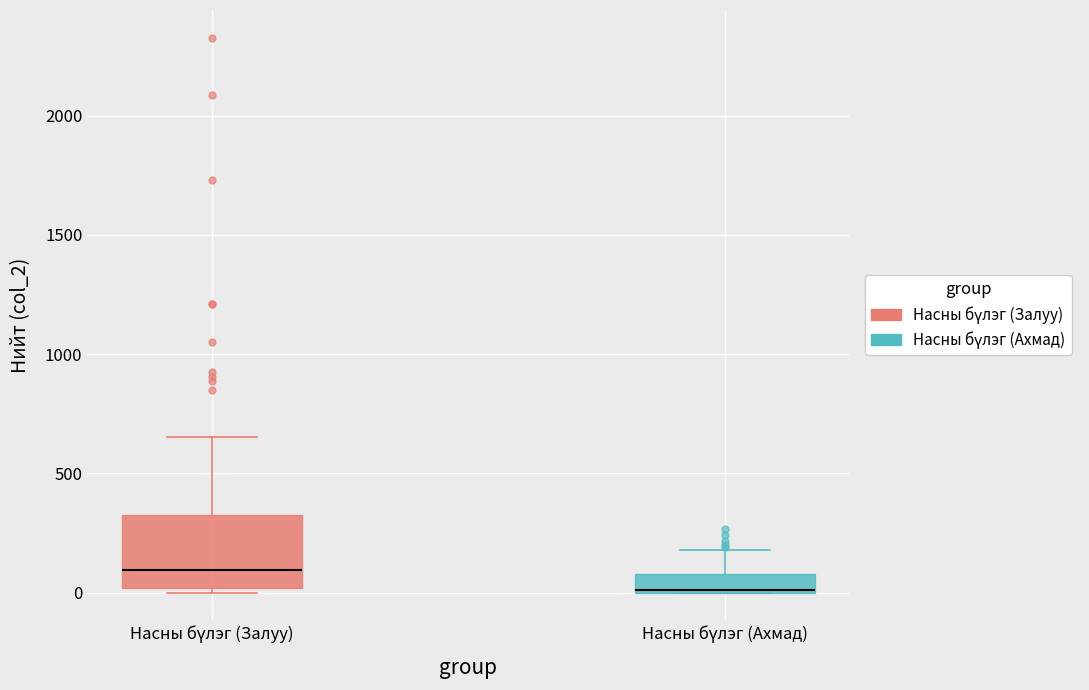

Which box is the tallest, from its lower edge to its upper edge?

Насны бүлэг (Залуу)